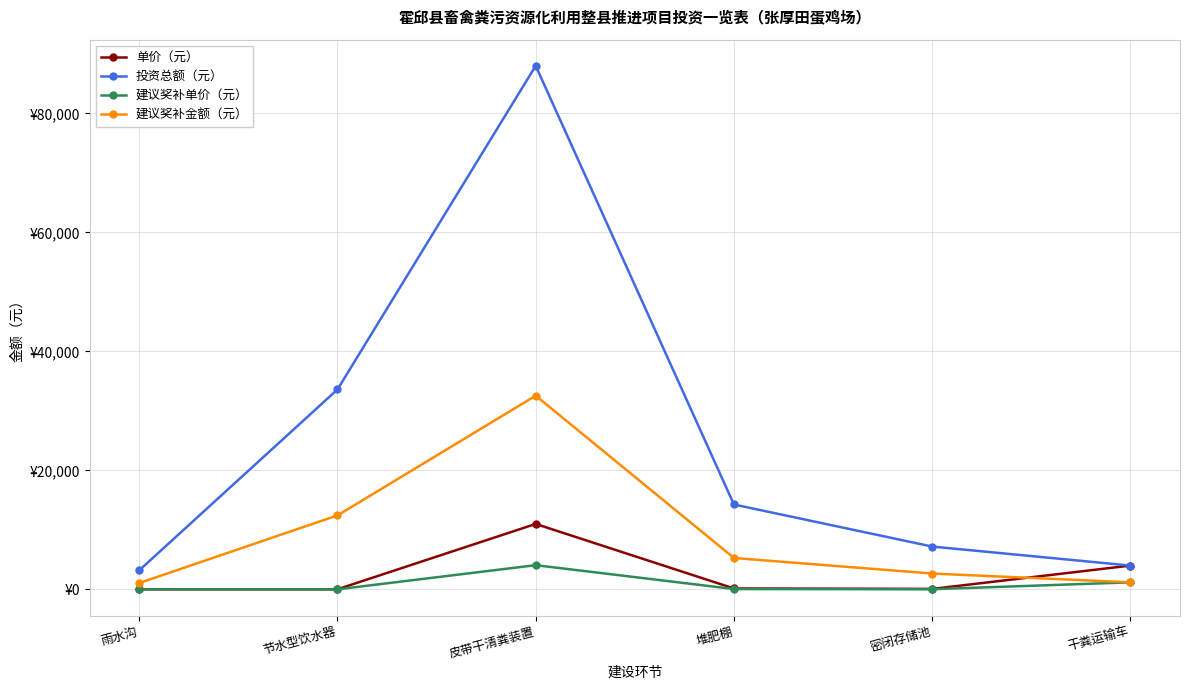

What is the difference between the highest and lowest values at 皮带干清粪装置?

83930.0